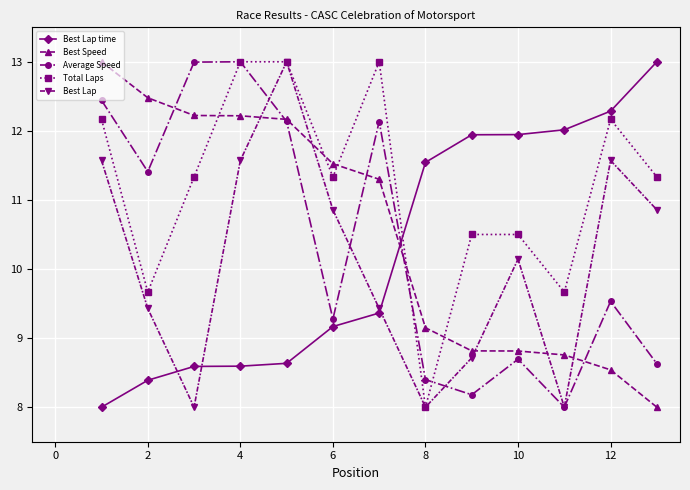

True or false: Best Lap has more than 0 interior local peaks.

True